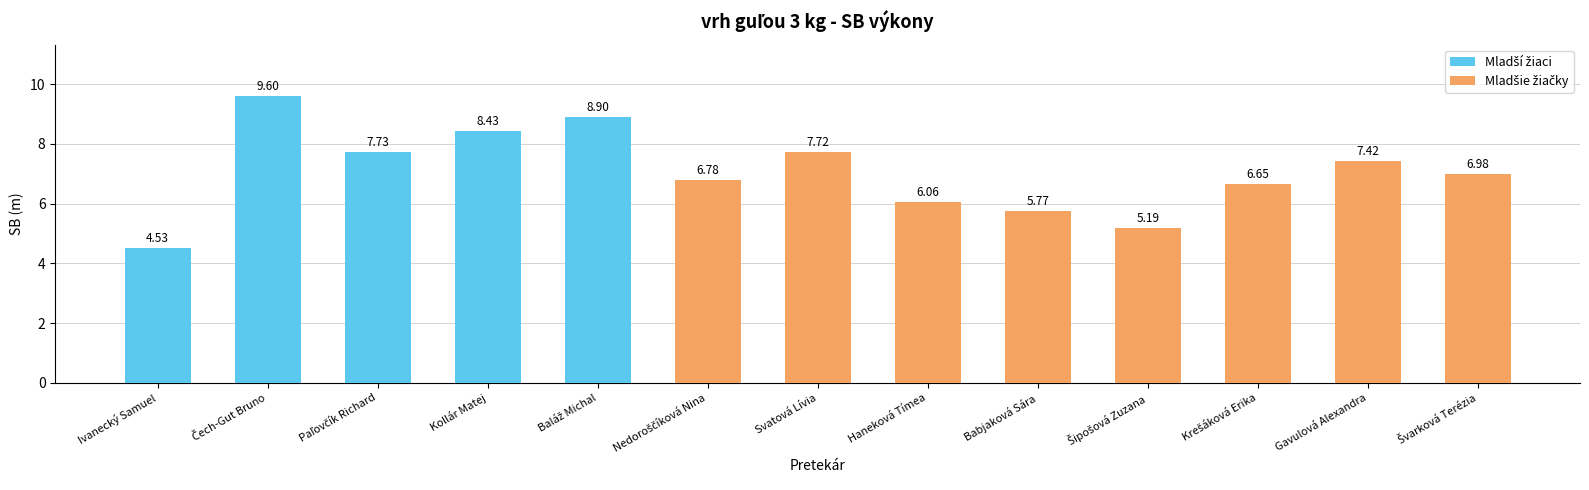

What is the change in value from Ivanecký Samuel to Kollár Matej?

+3.9